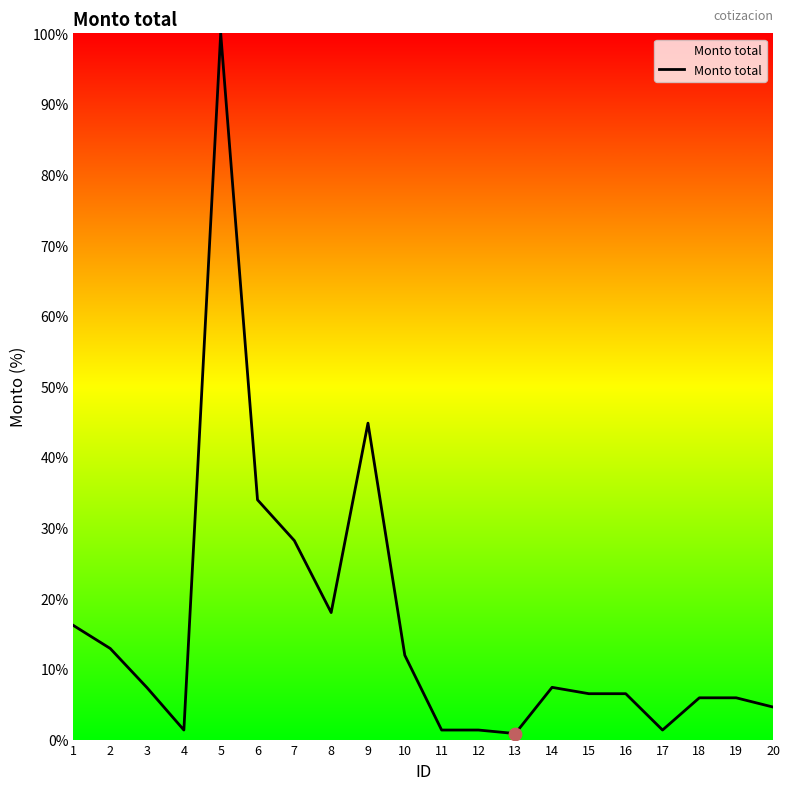

What is the change in value from 9 to 19?

-38.9